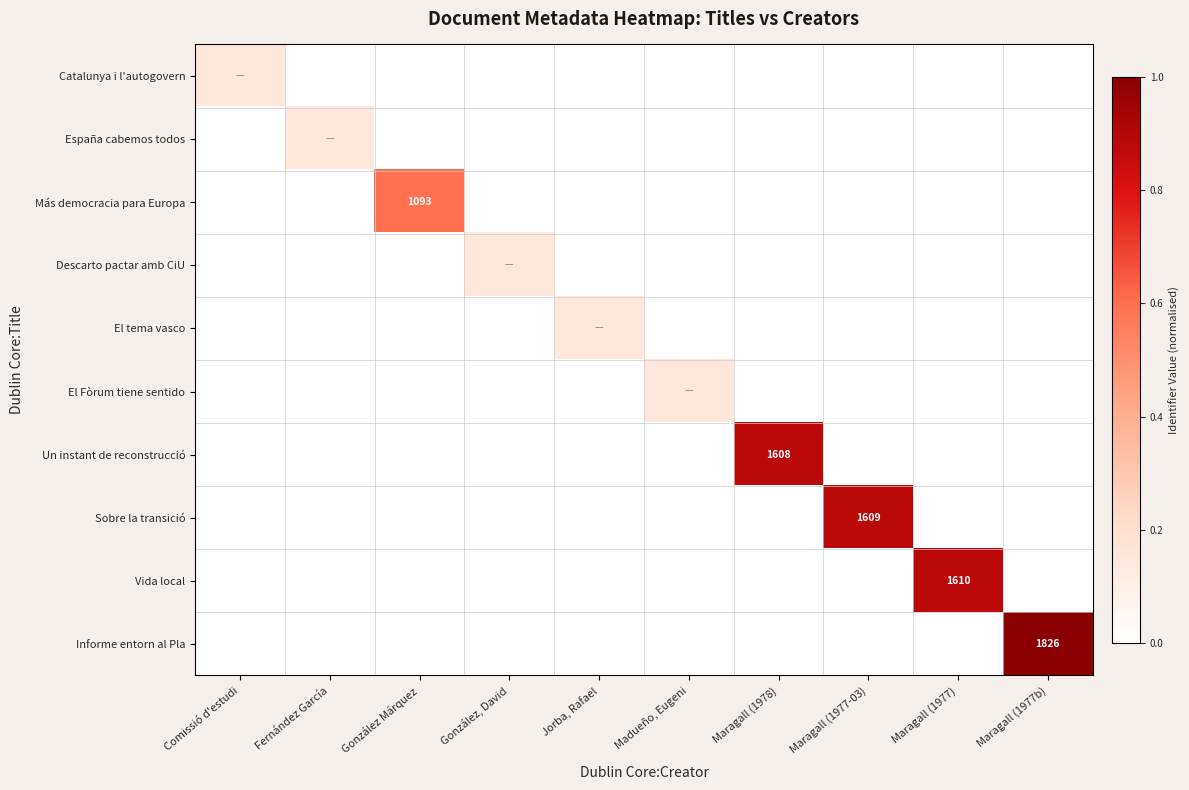

At which category is the sum across all series the highest?

Maragall (1977b)